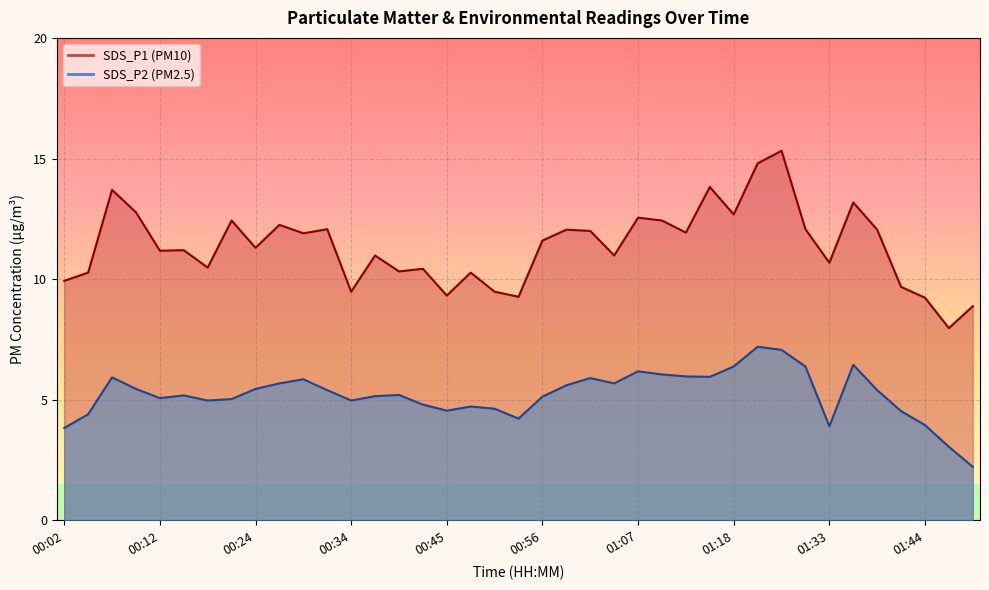

Which category has the lowest value across all series?

01:49